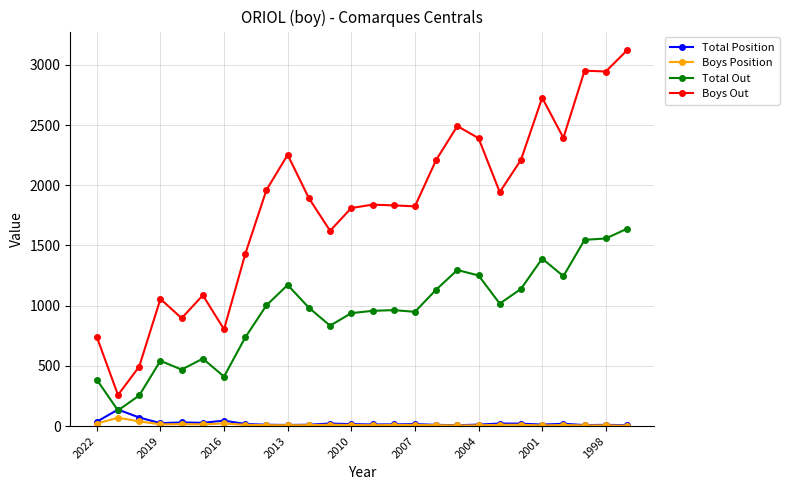

Which series has the largest total across all categories?

Boys Out